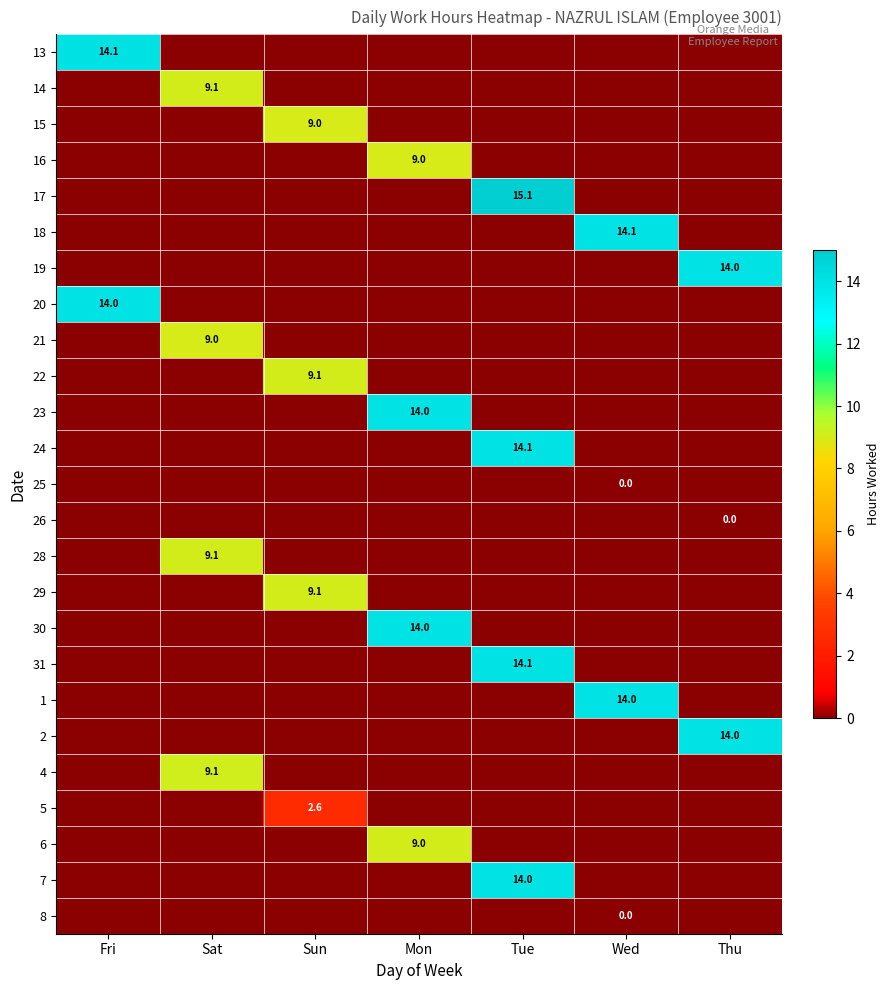

How many positive values does the 5 series have?

1